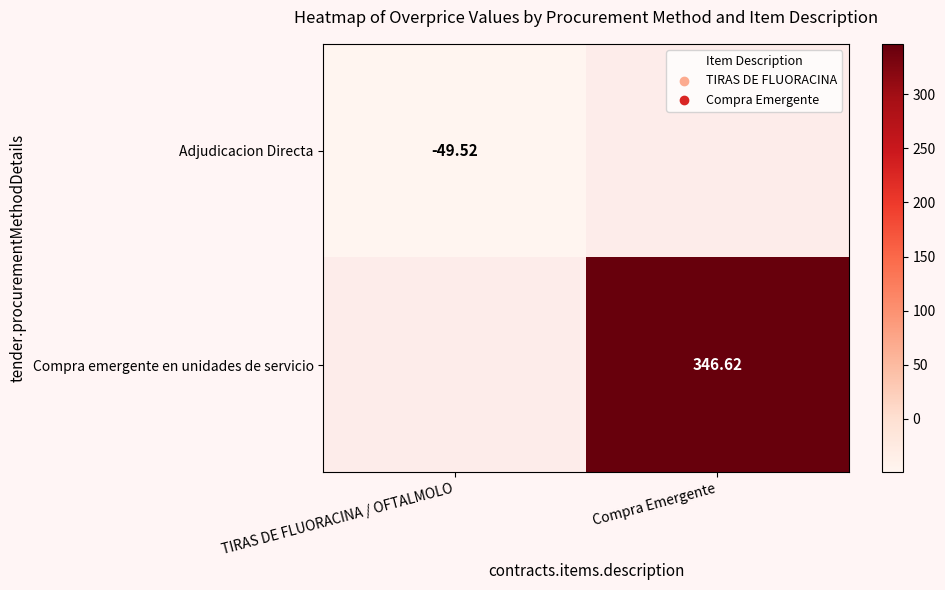

Which category has the lowest value in the Adjudicacion Directa series?

TIRAS DE FLUORACINA / OFTALMOLO